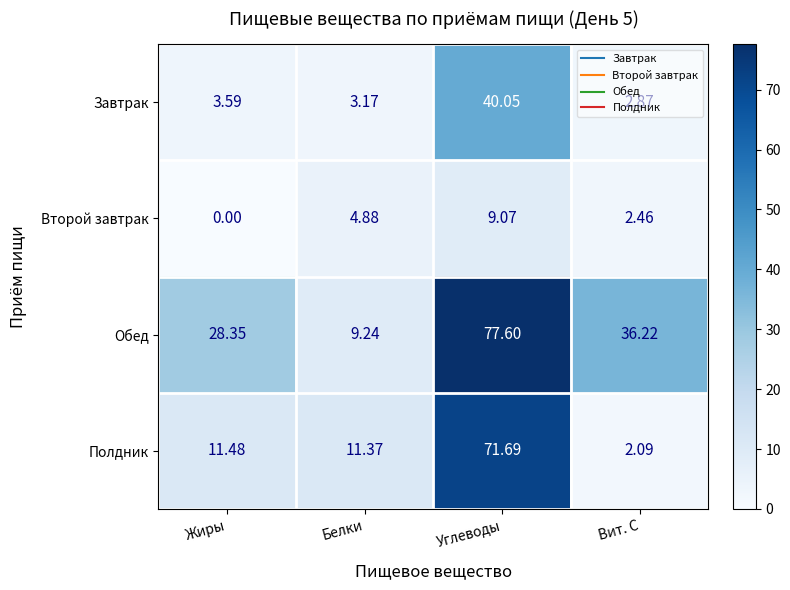

Where is Завтрак nearest to the value 21?

Жиры